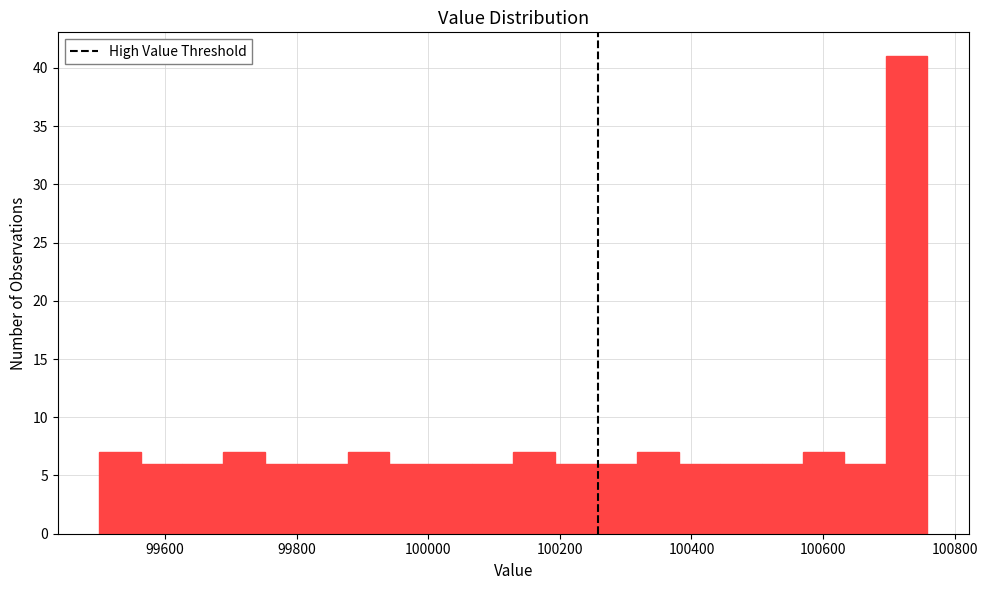

Read against the x-axis, roughly where is the centre of the tallest bar?

100720